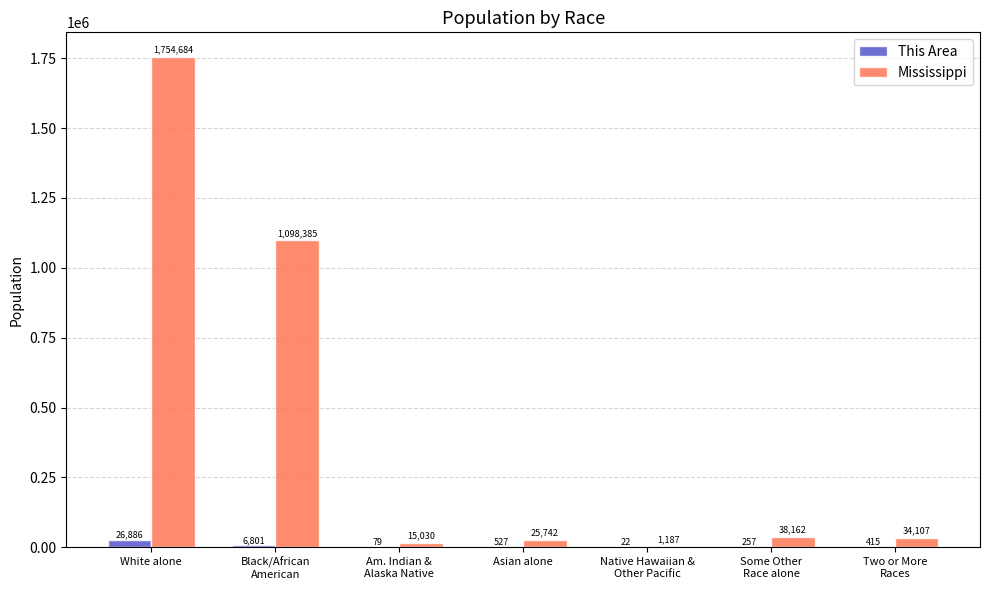

True or false: This Area has a value of 257 at Some Other
Race alone.

True